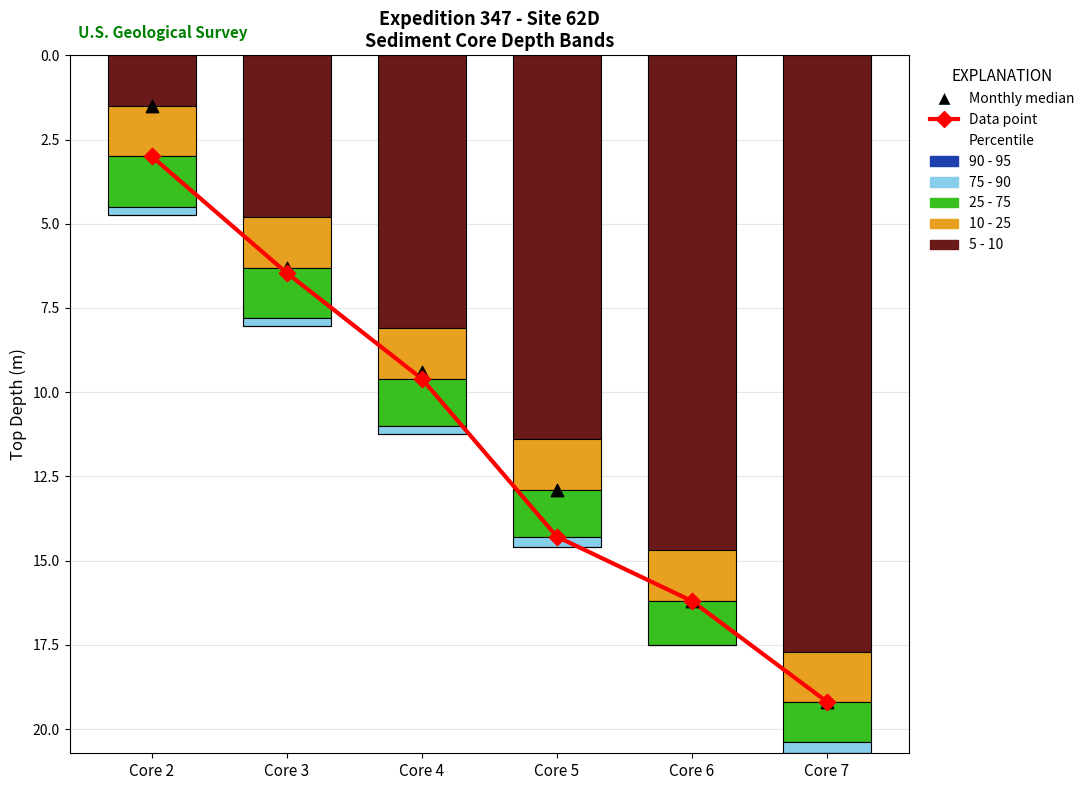

Which series contains the lowest Y value?

5 - 10